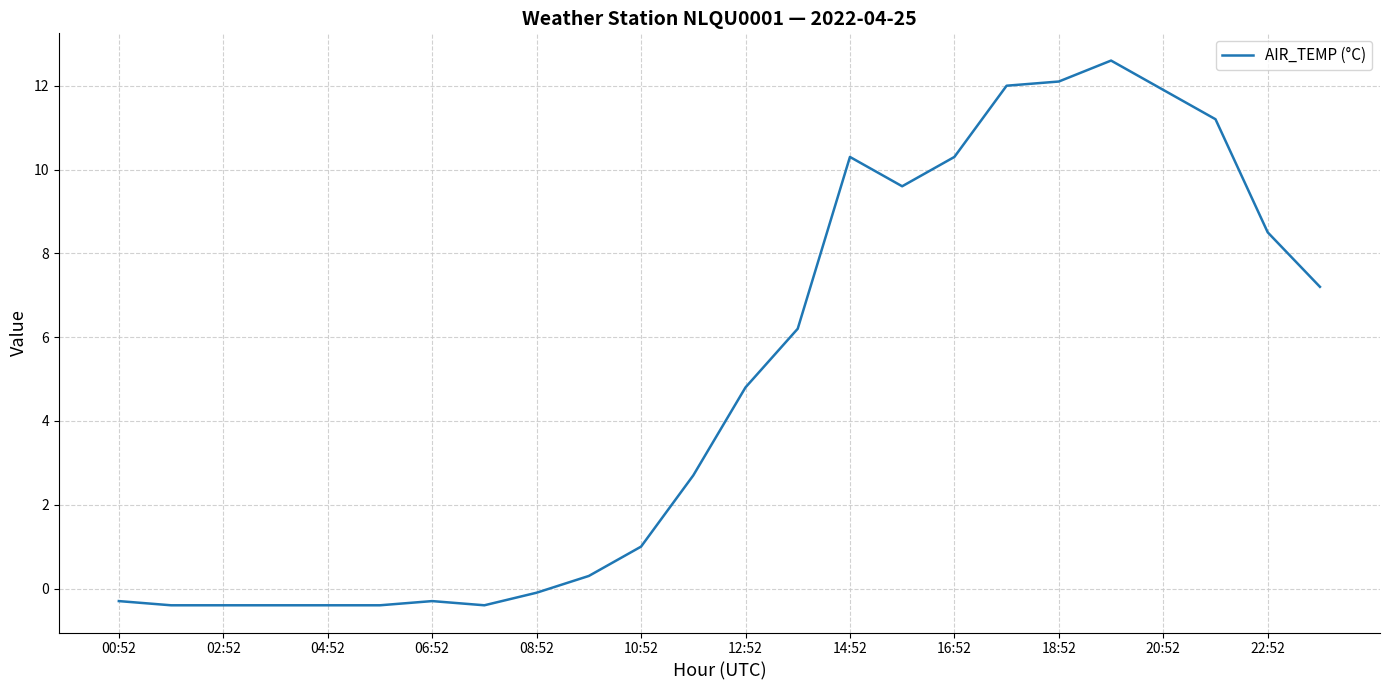

What is the greatest value displayed?

12.6